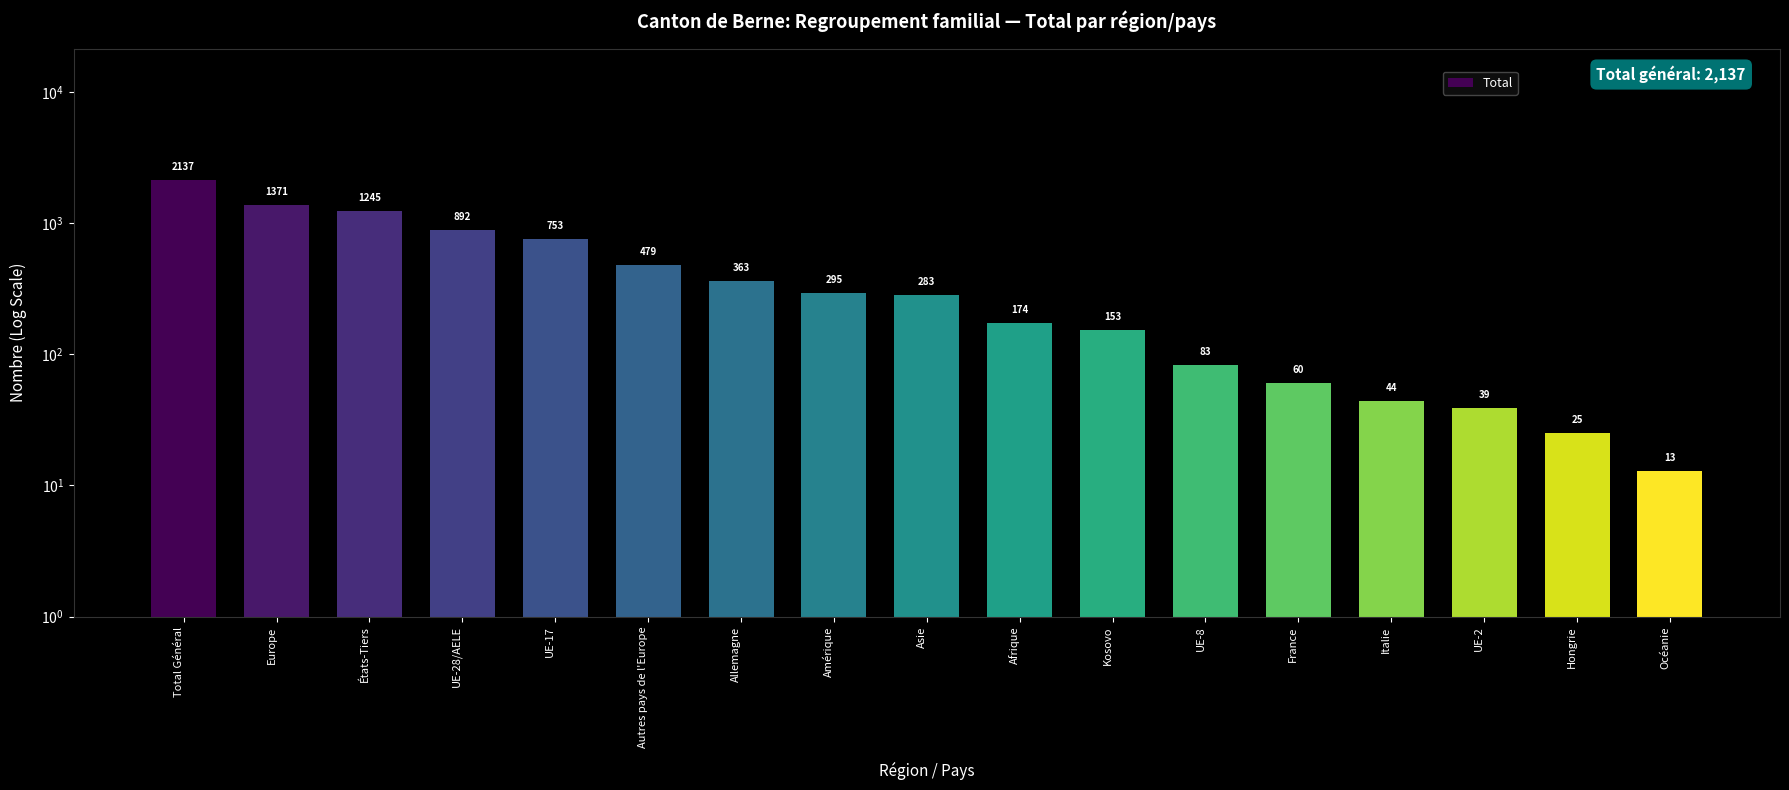

Are the bars horizontal?

No